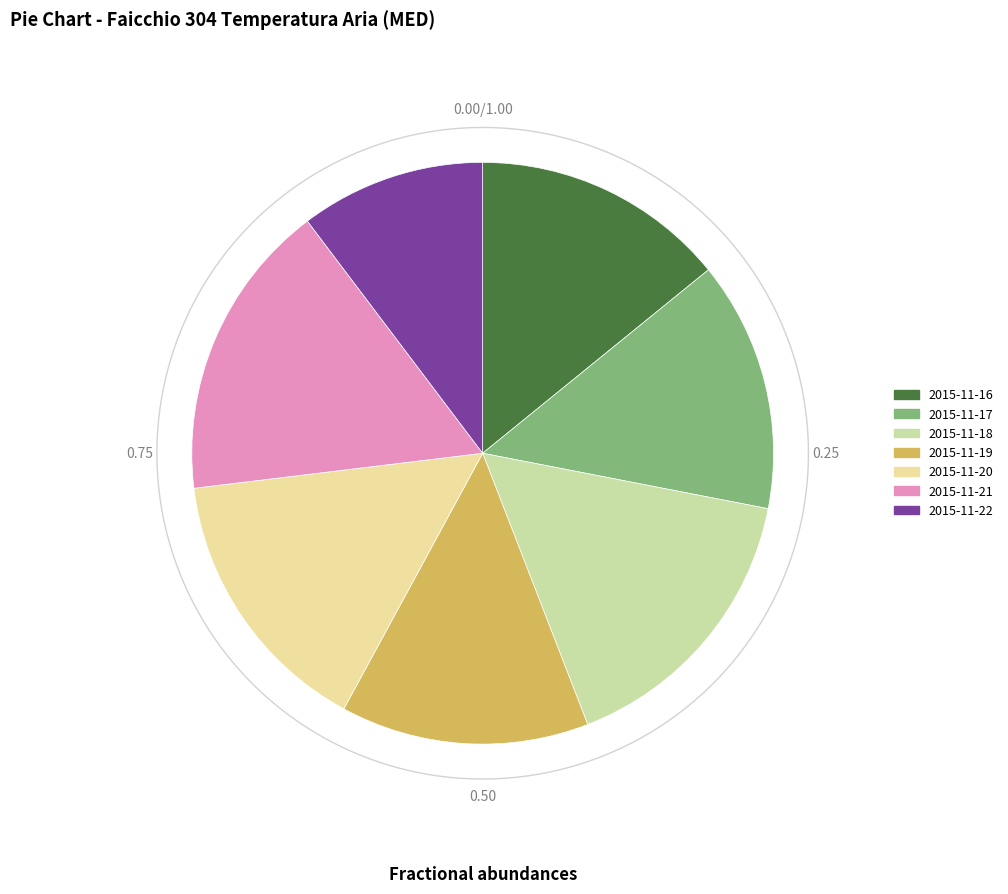

What is the total percentage of 2015-11-16 and 2015-11-17?

28.1%